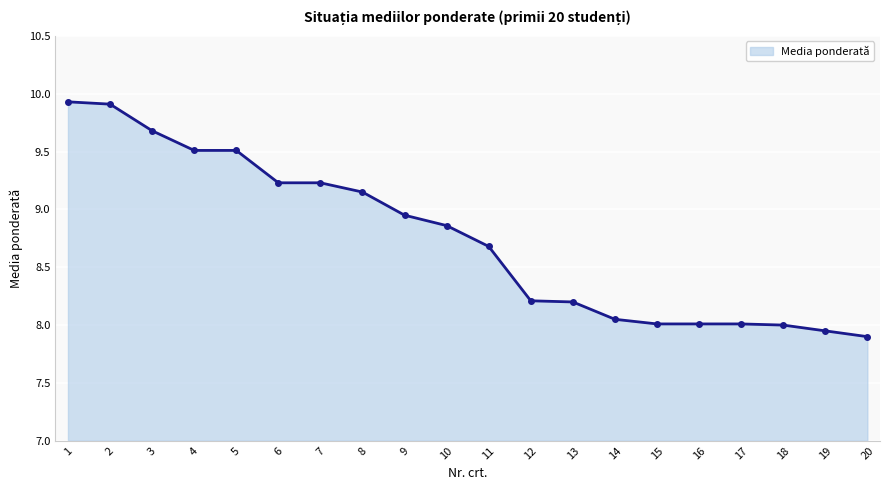

True or false: the data shows 9.5 at 5.

True